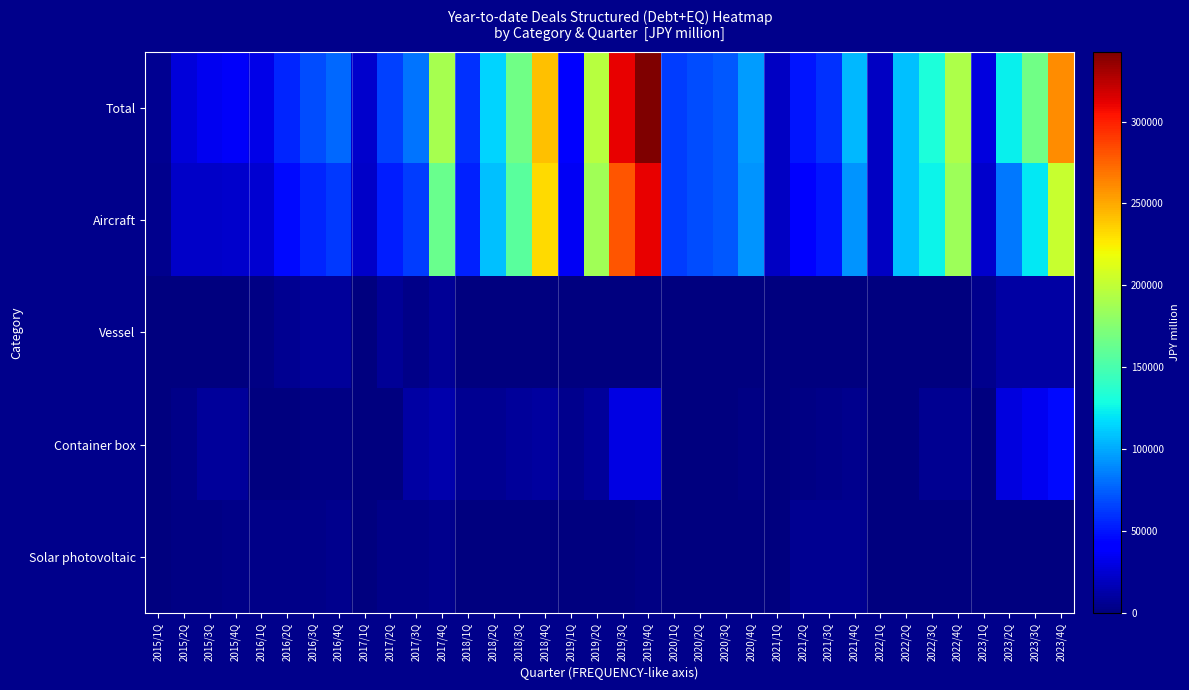

Reading left to right, list all the values displayed in this chart.

Total: 2015/1Q=5537	2015/2Q=27742	2015/3Q=34211	2015/4Q=37407	2016/1Q=31051	2016/2Q=55722	2016/3Q=68624	2016/4Q=78373	2017/1Q=23232	2017/2Q=65118	2017/3Q=82860	2017/4Q=189270	2018/1Q=59428	2018/2Q=114325	2018/3Q=166773	2018/4Q=242065	2019/1Q=40543	2019/2Q=196221	2019/3Q=310874	2019/4Q=342566	2020/1Q=63706	2020/2Q=69134	2020/3Q=72852	2020/4Q=95064	2021/1Q=20946	2021/2Q=50259	2021/3Q=59326	2021/4Q=104821	2022/1Q=20176	2022/2Q=107950	2022/3Q=131525	2022/4Q=192090	2023/1Q=28191	2023/2Q=123343	2023/3Q=165978	2023/4Q=259702
Aircraft: 2015/1Q=4517	2015/2Q=22293	2015/3Q=22293	2015/4Q=23316	2016/1Q=25114	2016/2Q=46177	2016/3Q=55561	2016/4Q=62758	2017/1Q=22299	2017/2Q=53441	2017/3Q=64001	2017/4Q=163503	2018/1Q=53721	2018/2Q=107850	2018/3Q=157419	2018/4Q=231578	2019/1Q=35728	2019/2Q=187301	2019/3Q=280496	2019/4Q=311163	2020/1Q=63706	2020/2Q=69134	2020/3Q=72852	2020/4Q=92921	2021/1Q=20503	2021/2Q=42347	2021/3Q=49983	2021/4Q=93425	2022/1Q=20176	2022/2Q=107950	2022/3Q=124898	2022/4Q=185463	2023/1Q=23279	2023/2Q=83011	2023/3Q=120651	2023/4Q=202624
Vessel: 2015/1Q=0	2015/2Q=0	2015/3Q=0	2015/4Q=1176	2016/1Q=2507	2016/2Q=6115	2016/3Q=8192	2016/4Q=8192	2017/1Q=0	2017/2Q=7847	2017/3Q=3967	2017/4Q=7847	2018/1Q=0	2018/2Q=0	2018/3Q=0	2018/4Q=0	2019/1Q=0	2019/2Q=0	2019/3Q=0	2019/4Q=0	2020/1Q=0	2020/2Q=0	2020/3Q=0	2020/4Q=0	2021/1Q=0	2021/2Q=0	2021/3Q=0	2021/4Q=0	2022/1Q=0	2022/2Q=0	2022/3Q=0	2022/4Q=0	2023/1Q=4911	2023/2Q=11050	2023/3Q=11050	2023/4Q=11050
Container box: 2015/1Q=0	2015/2Q=3624	2015/3Q=9263	2015/4Q=9263	2016/1Q=0	2016/2Q=0	2016/3Q=1441	2016/4Q=2465	2017/1Q=0	2017/2Q=722	2017/3Q=11784	2017/4Q=13842	2018/1Q=5707	2018/2Q=6475	2018/3Q=9353	2018/4Q=10486	2019/1Q=4153	2019/2Q=8259	2019/3Q=29716	2019/4Q=29716	2020/1Q=0	2020/2Q=0	2020/3Q=0	2020/4Q=2142	2021/1Q=442	2021/2Q=1395	2021/3Q=2826	2021/4Q=4877	2022/1Q=0	2022/2Q=0	2022/3Q=6626	2022/4Q=6626	2023/1Q=0	2023/2Q=29281	2023/3Q=34275	2023/4Q=46027
Solar photovoltaic: 2015/1Q=1020	2015/2Q=1825	2015/3Q=2655	2015/4Q=3652	2016/1Q=3430	2016/2Q=3430	2016/3Q=3430	2016/4Q=4961	2017/1Q=933	2017/2Q=3107	2017/3Q=3107	2017/4Q=4077	2018/1Q=0	2018/2Q=0	2018/3Q=0	2018/4Q=0	2019/1Q=661	2019/2Q=661	2019/3Q=661	2019/4Q=1687	2020/1Q=0	2020/2Q=0	2020/3Q=0	2020/4Q=0	2021/1Q=0	2021/2Q=6517	2021/3Q=6517	2021/4Q=6517	2022/1Q=0	2022/2Q=0	2022/3Q=0	2022/4Q=0	2023/1Q=0	2023/2Q=0	2023/3Q=0	2023/4Q=0